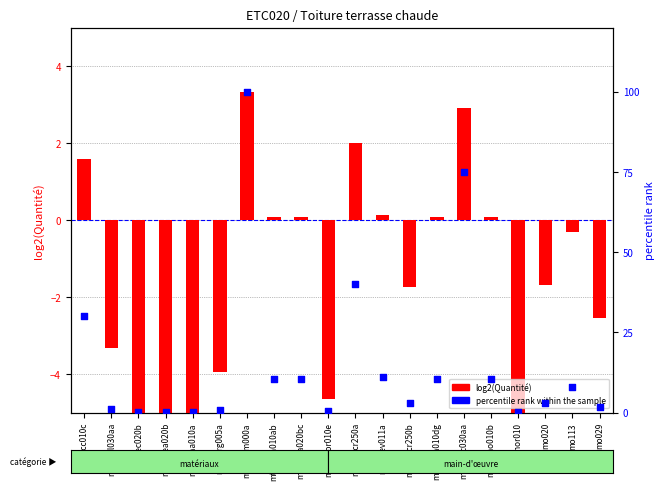

Which series contains the lowest Y value?

log2(Quantité)